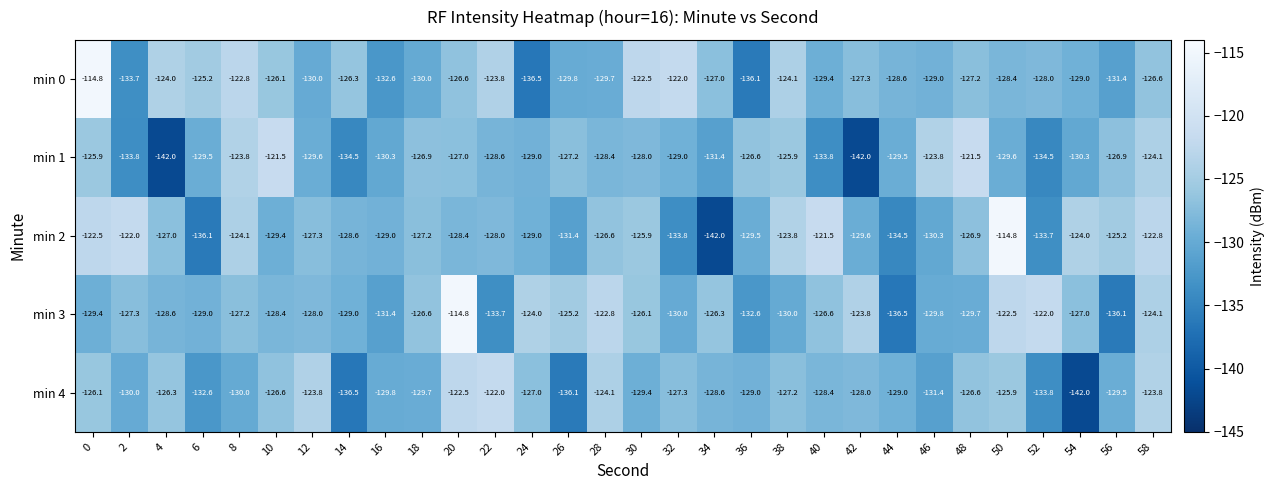

What is the average value of the min 4 series?

-128.8